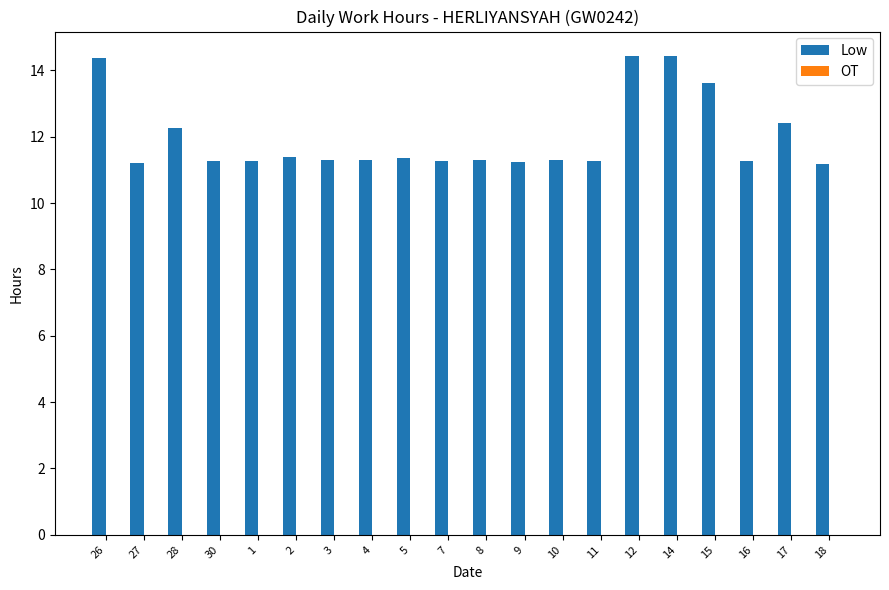

Is it true that the value at 1 is 7.9?

False